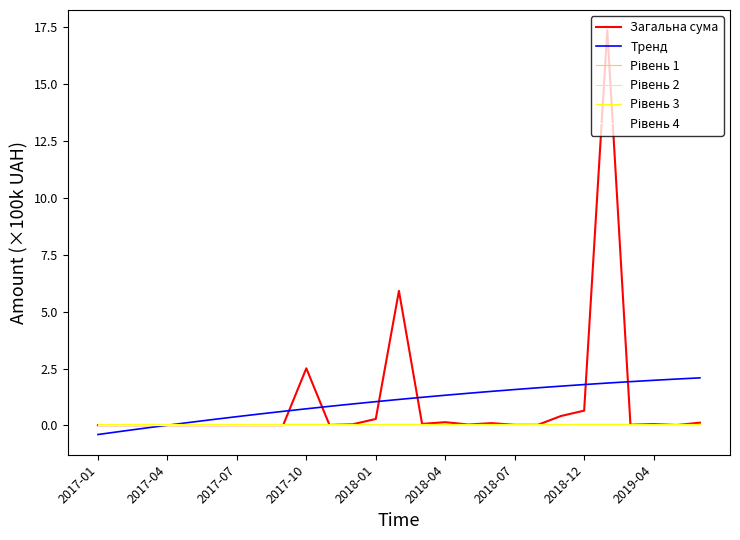

Which series has the largest range (max minus min)?

Загальна сума